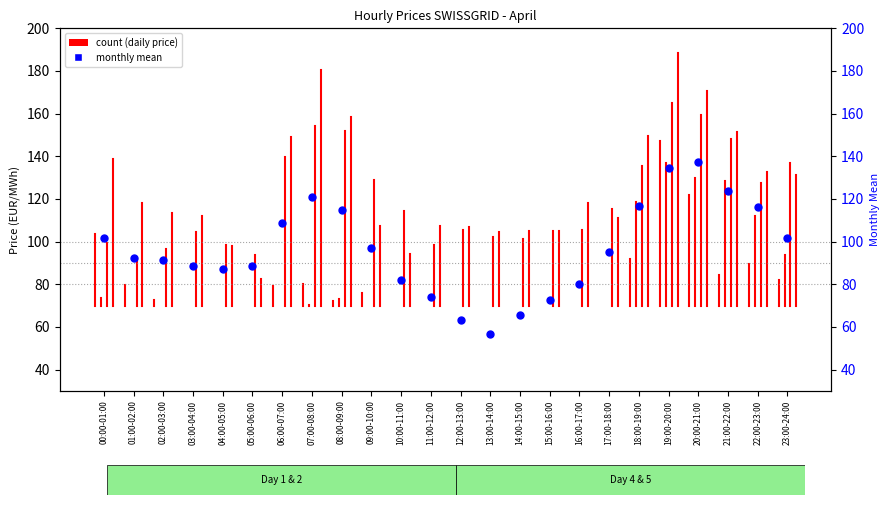

Between 21:00-22:00 and 07:00-08:00, which is larger?

21:00-22:00